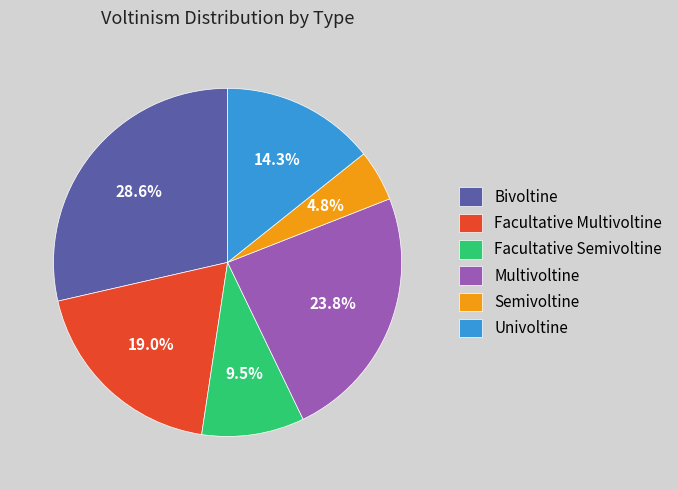

What is the smallest slice in the pie chart?

Semivoltine